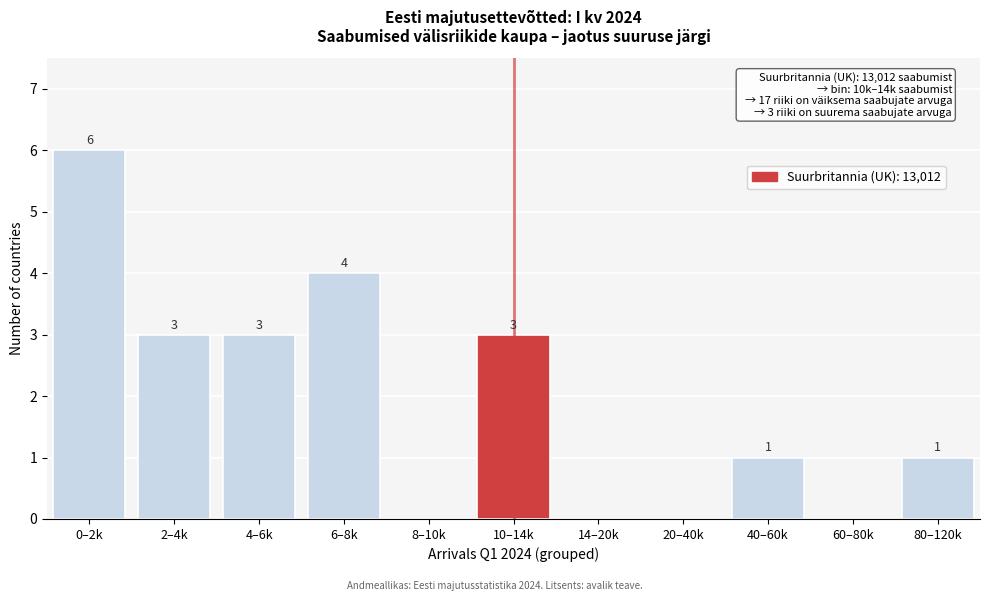

Reading left to right, extract all data points from this chart.

0–2k=6	2–4k=3	4–6k=3	6–8k=4	8–10k=0	10–14k=3	14–20k=0	20–40k=0	40–60k=1	60–80k=0	80–120k=1